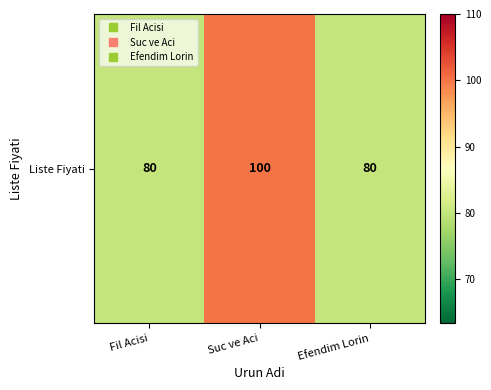

What is the difference between the maximum and minimum values?

20